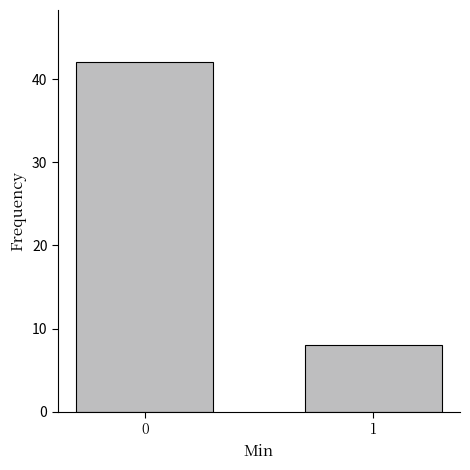

Reading left to right, list all the values displayed in this chart.

42	8